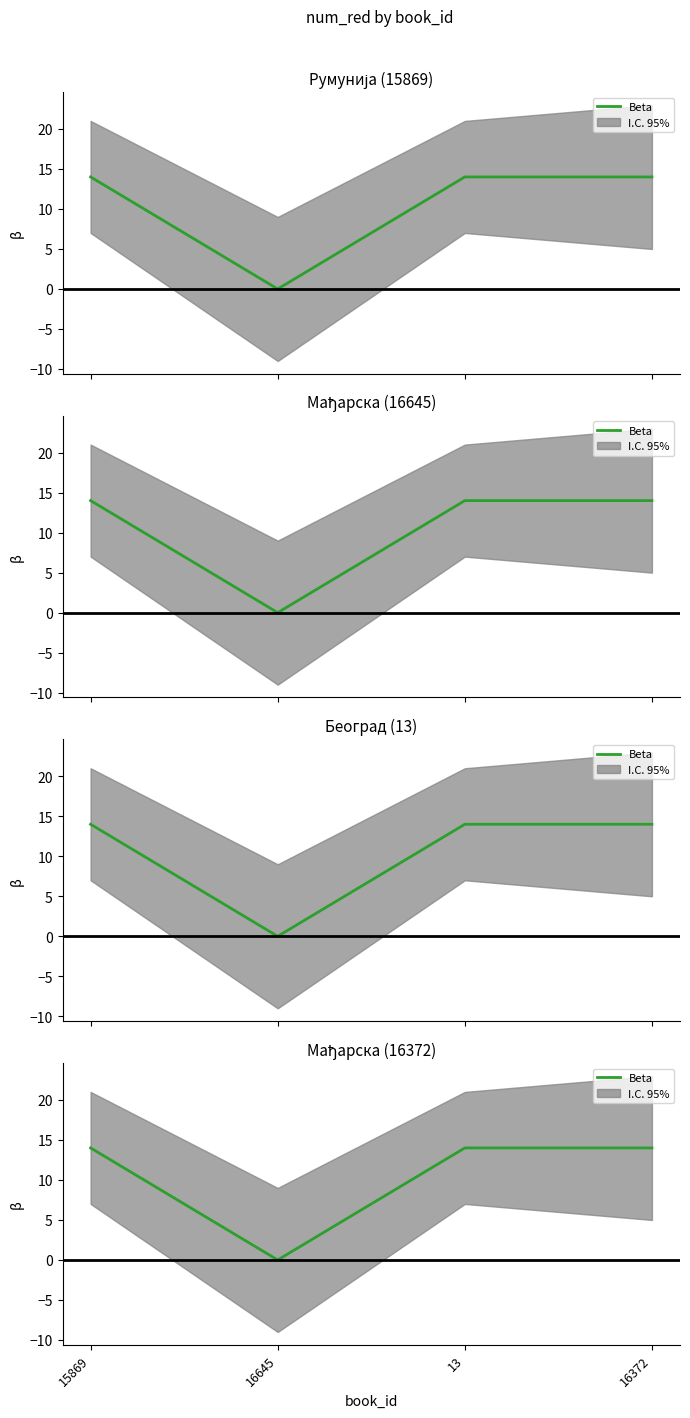

Between 16645 and 15869, which is larger?

15869